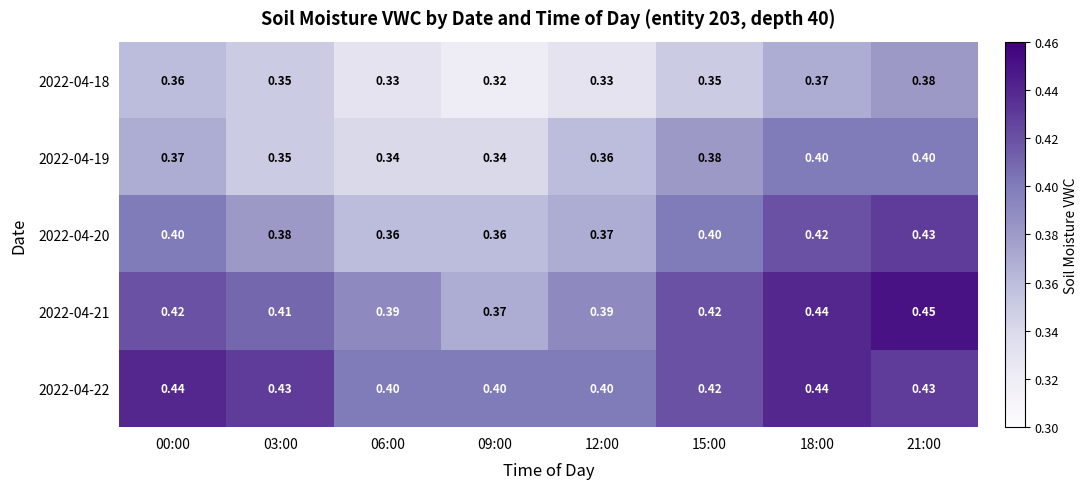

Is the value of 2022-04-20 at 12:00 greater than the value of 2022-04-22 at 09:00?

No